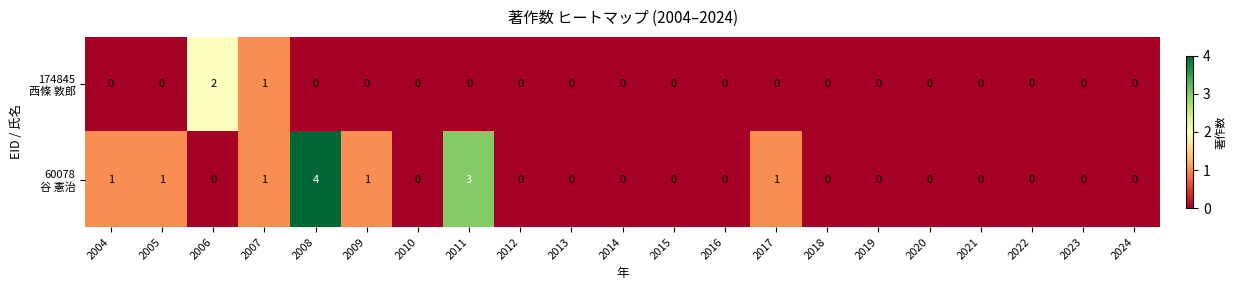

At which category is the sum across all series the highest?

2008